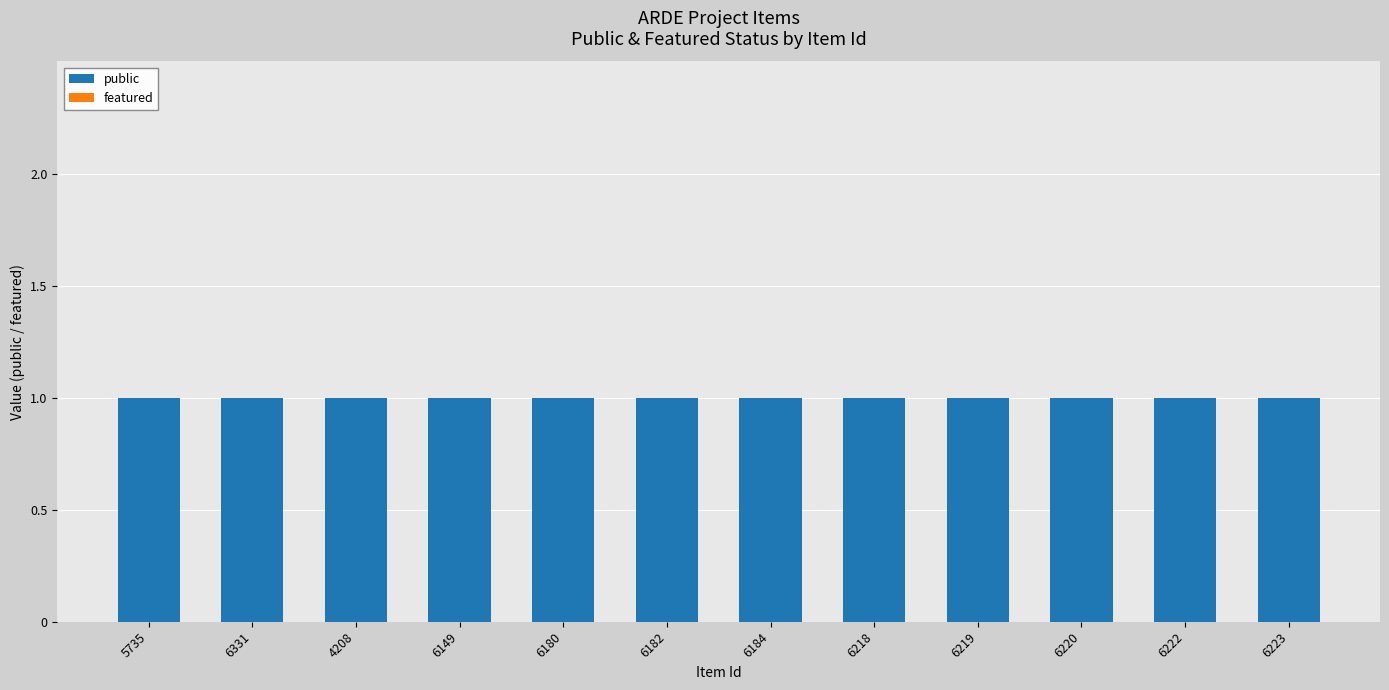

True or false: public has a value of 1 at 4208.

True